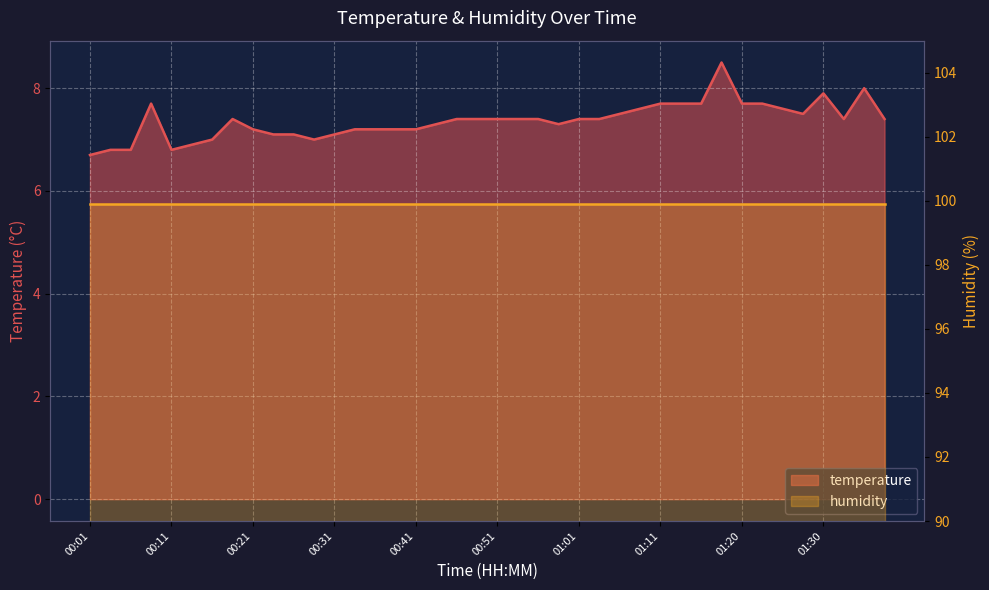

How many values exceed 7?

33